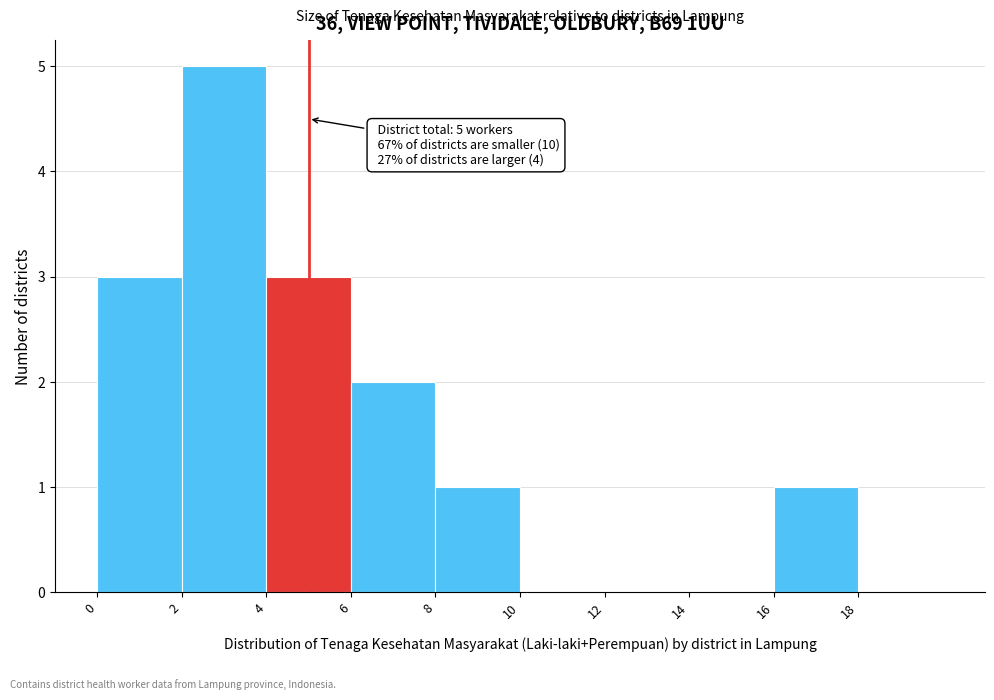

Over which range of the x-axis is the bar tallest?

2 to 4